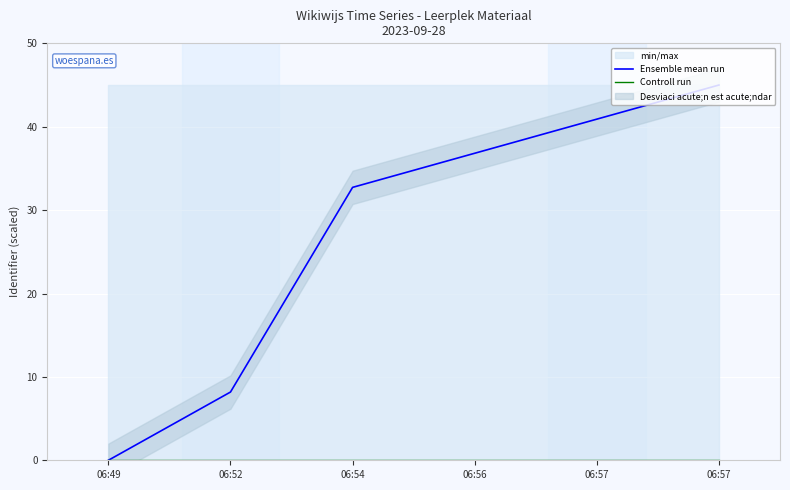

List the series in order of their peak value, highest first.

Ensemble mean run, Controll run